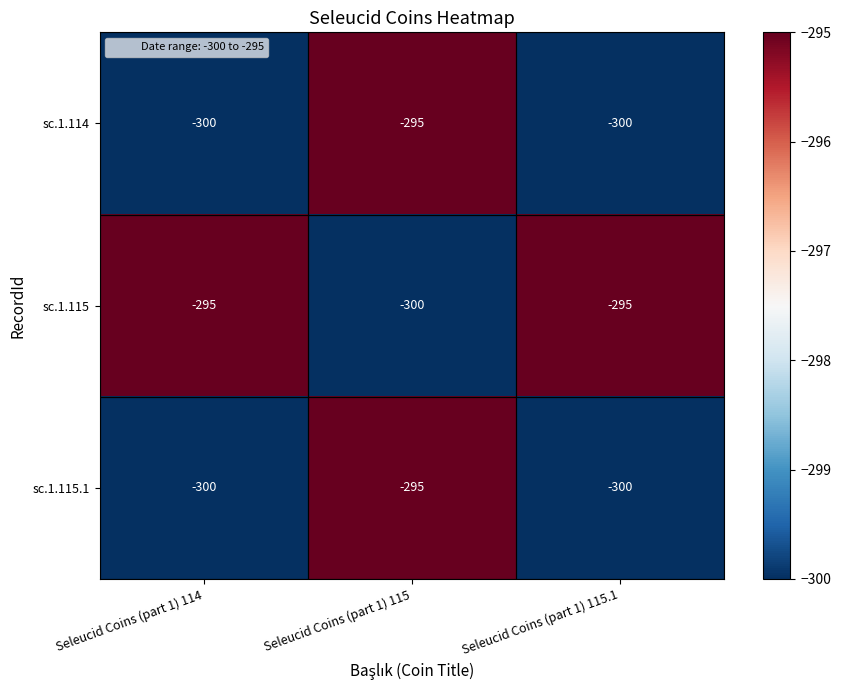

What is the difference between the highest and lowest values at Seleucid Coins (part 1) 115.1?

5